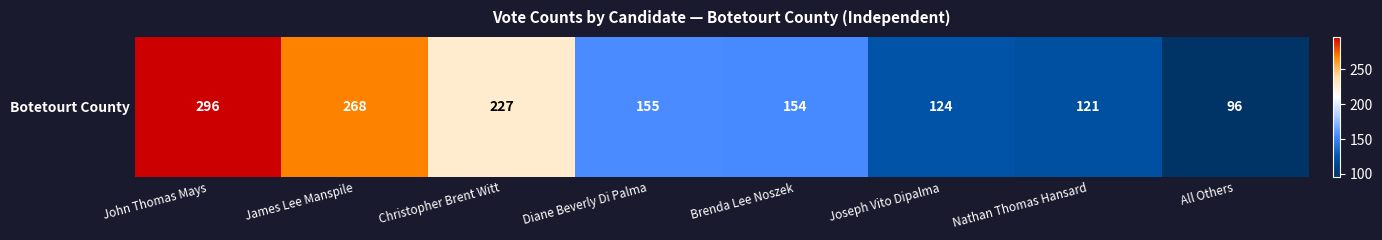

Reading left to right, list all the values displayed in this chart.

296	268	227	155	154	124	121	96